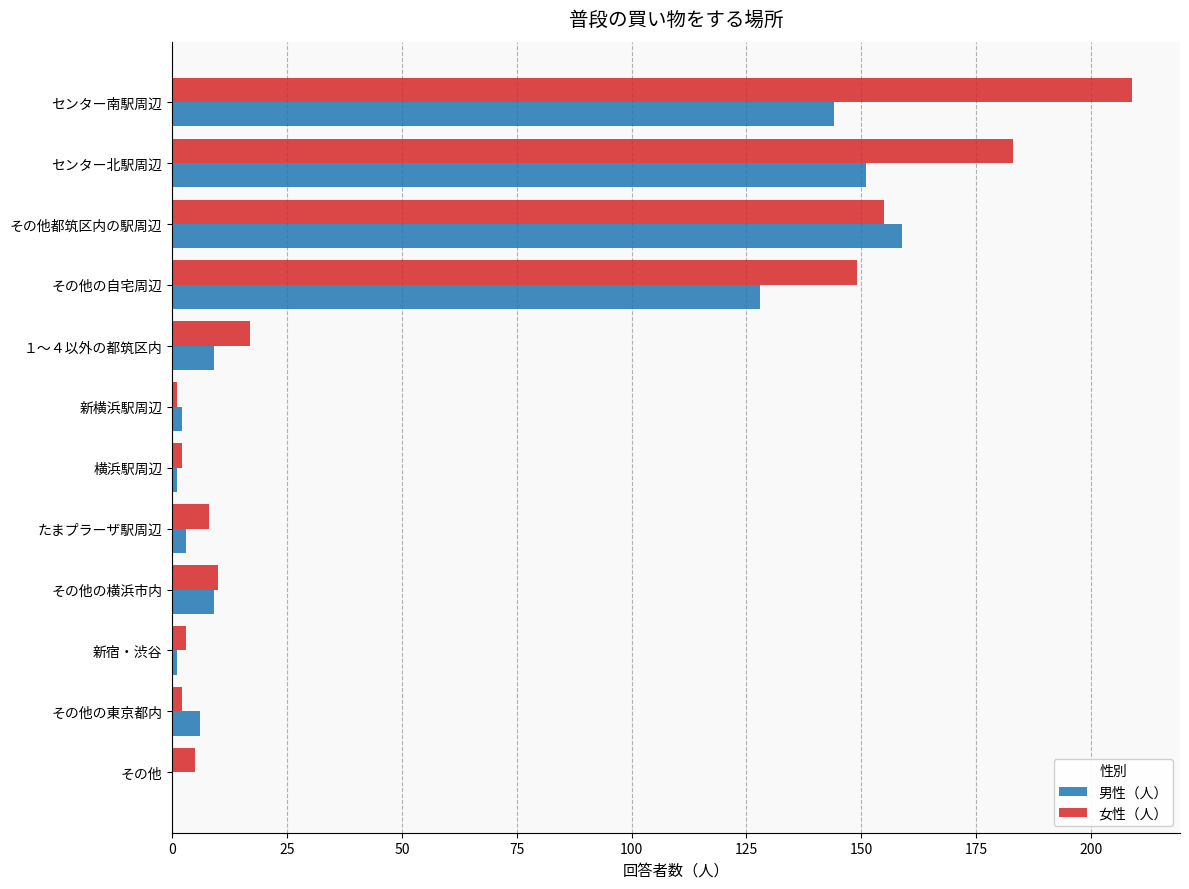

Which label corresponds to the largest value in the chart?

センター南駅周辺